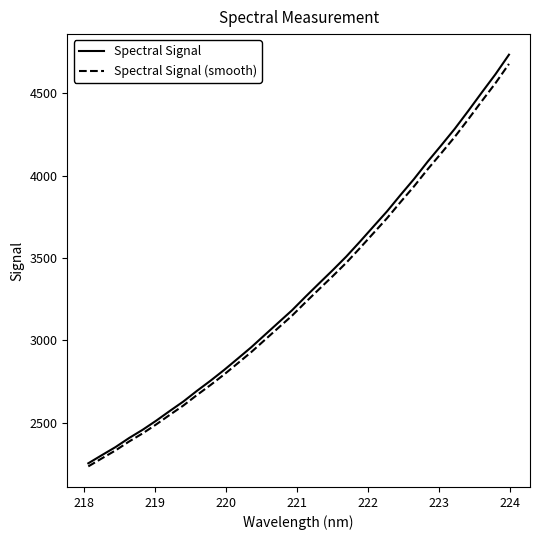

Which series has the largest range (max minus min)?

Spectral Signal